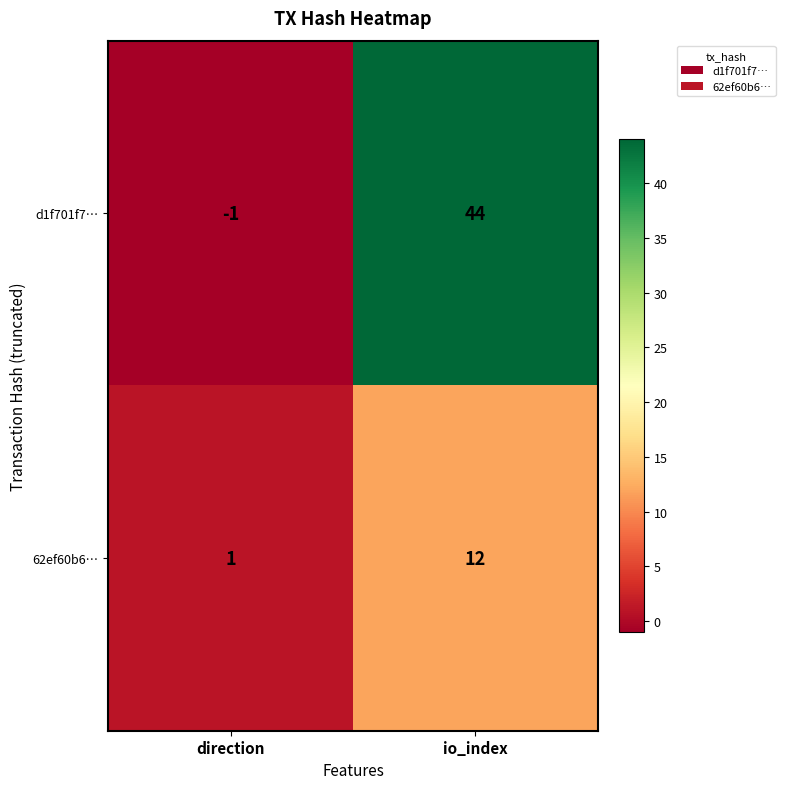

Which label corresponds to the smallest value in the chart?

direction